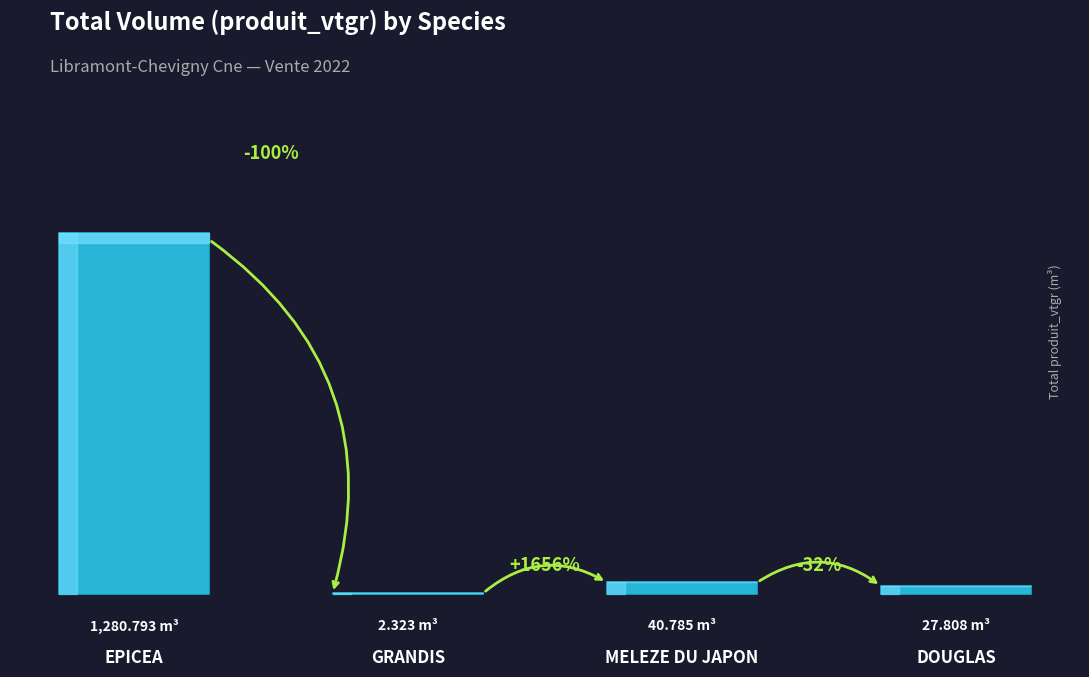

What is the maximum value shown in the chart?

1280.8